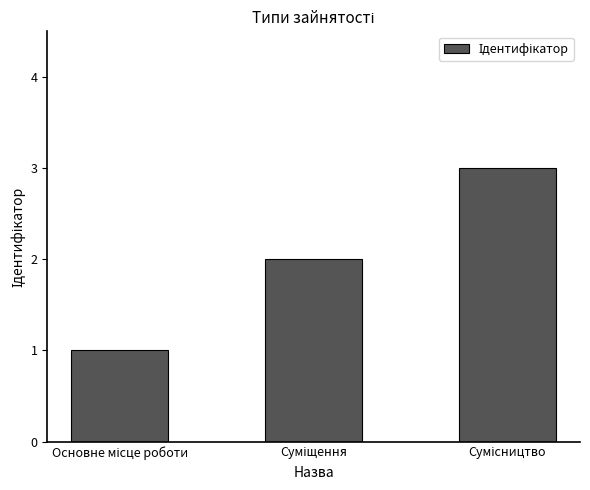

What is the sum of all values?

6